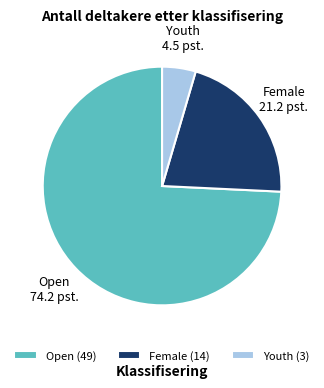

Does Open account for over 50% of the chart?

Yes